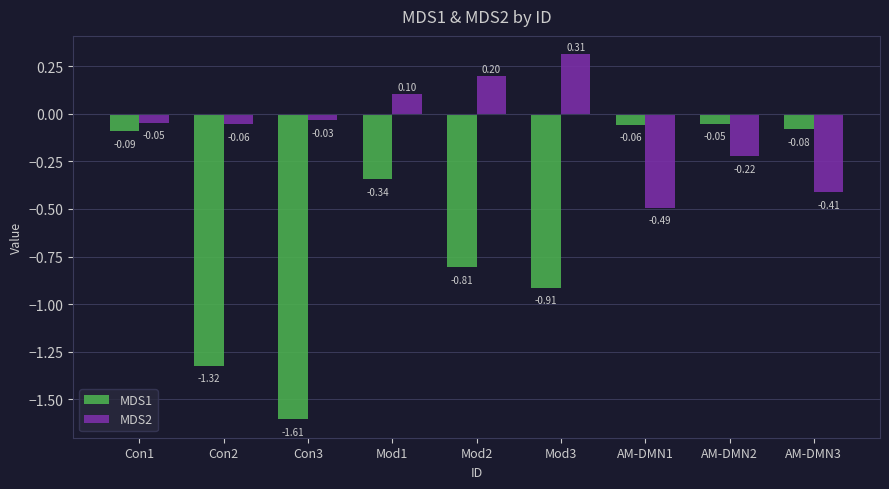

The value of MDS1 at Con3 is -0.5. True or false?

False